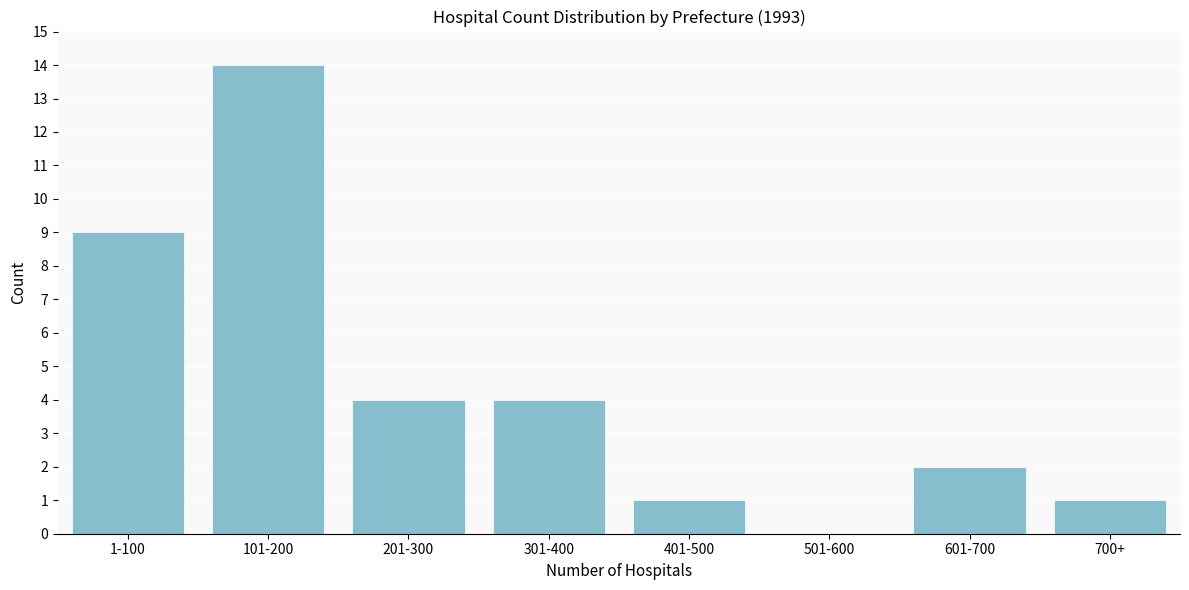

Reading right to left, list all the values displayed in this chart.

700+=1	601-700=2	501-600=0	401-500=1	301-400=4	201-300=4	101-200=14	1-100=9